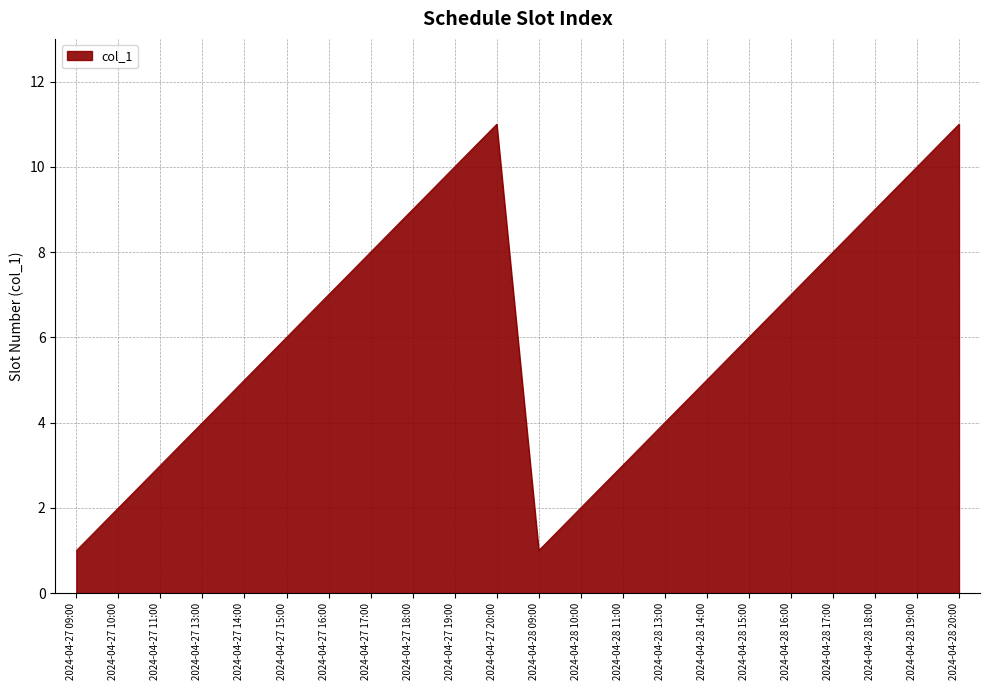

The value at 2024-04-28 10:00 is 3. True or false?

False